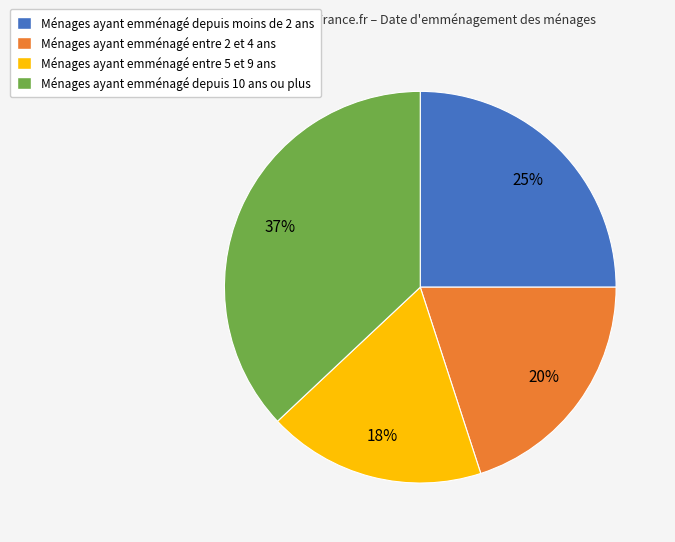

What is the ratio of the value at Ménages ayant emménagé depuis 10 ans ou plus to the value at Ménages ayant emménagé entre 5 et 9 ans?

2.1